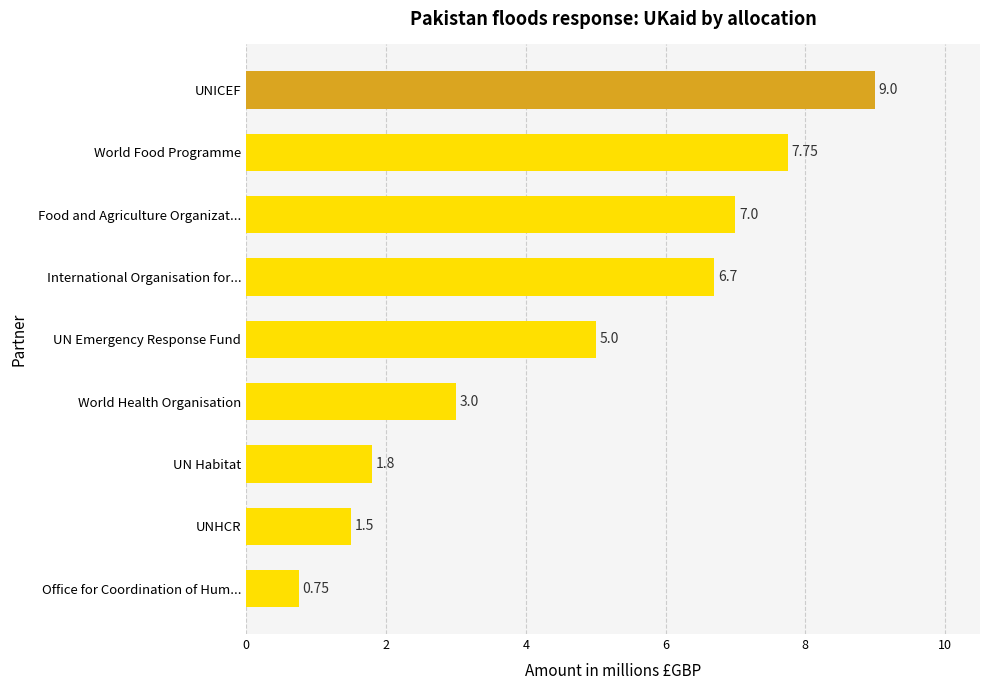

What is the difference between the maximum and second lowest values?

7.5